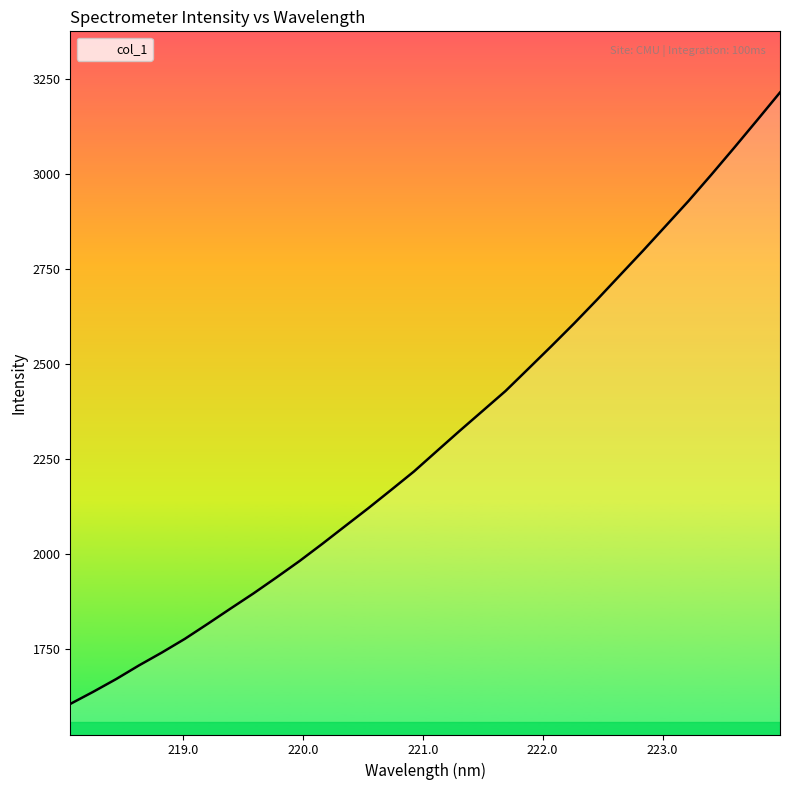

What is the smallest value displayed?

1606.6